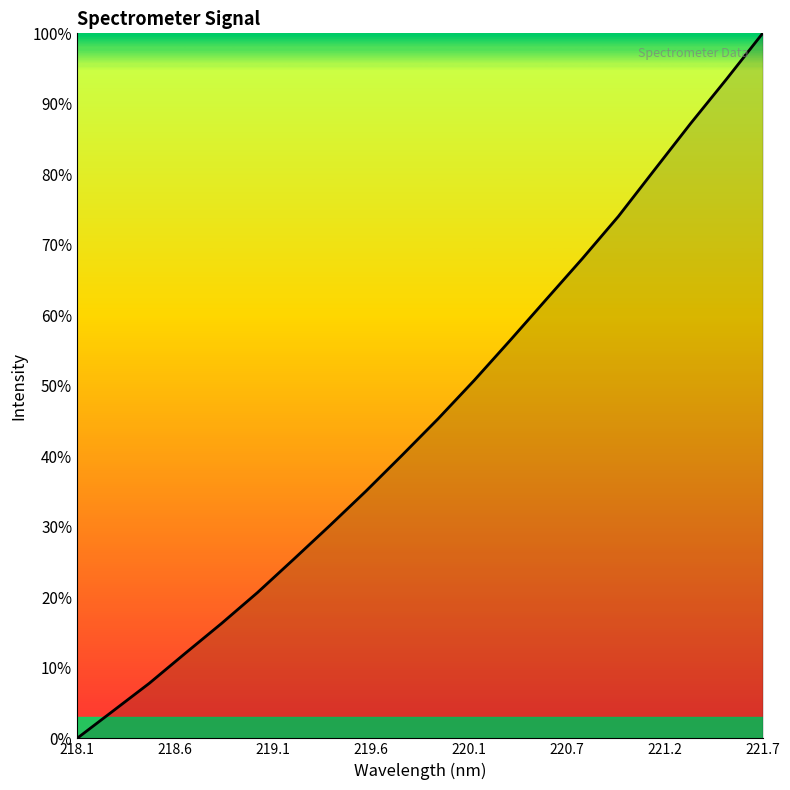

Is this an area chart (filled region under the line)?

Yes